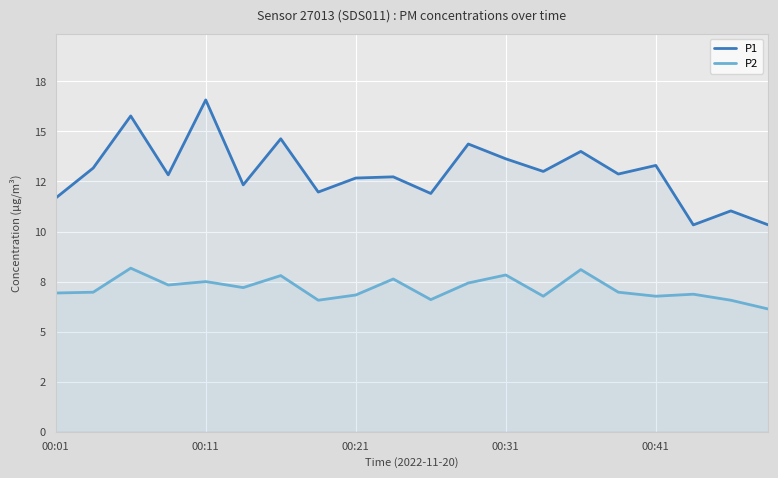

At 5, list the series in order from largest to smallest.

P1, P2